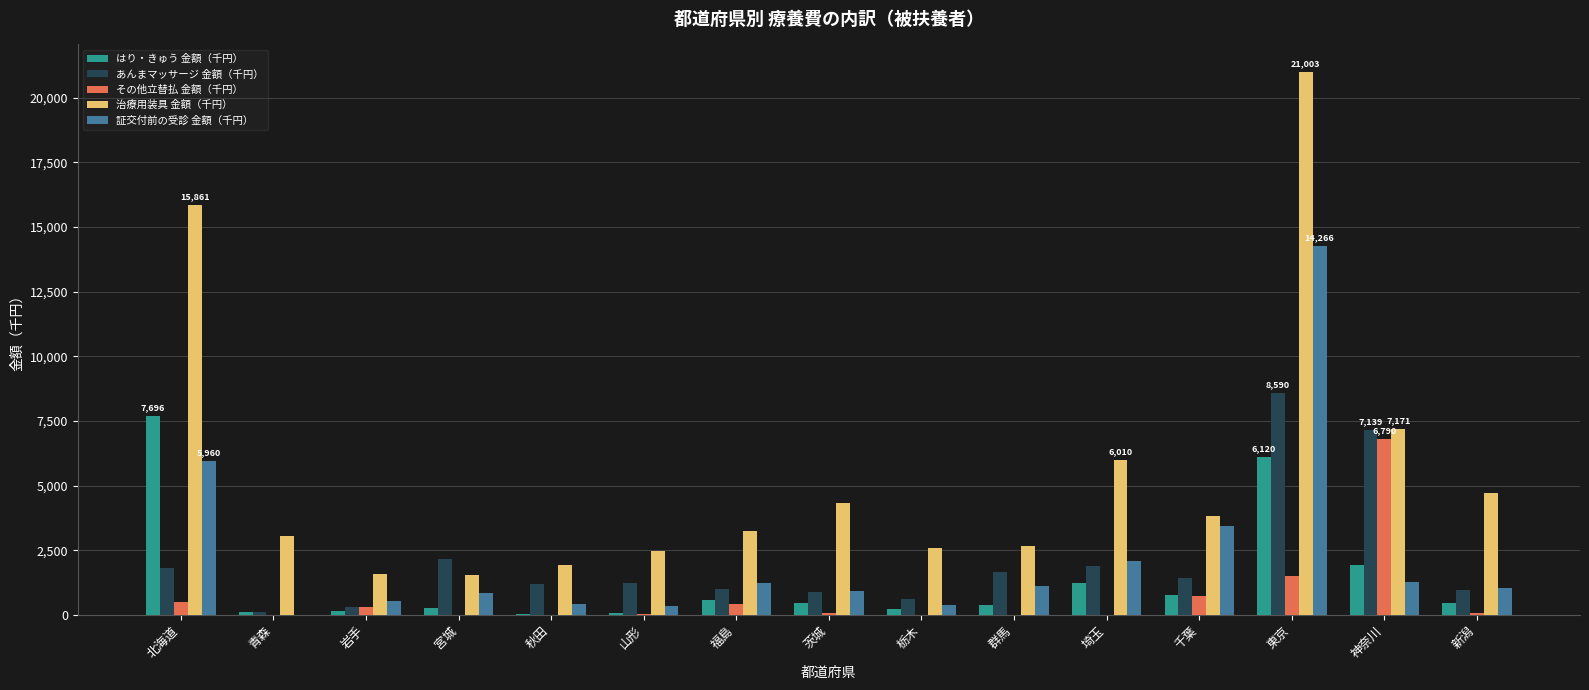

At which label does 証交付前の受診 金額（千円） reach its peak?

東京